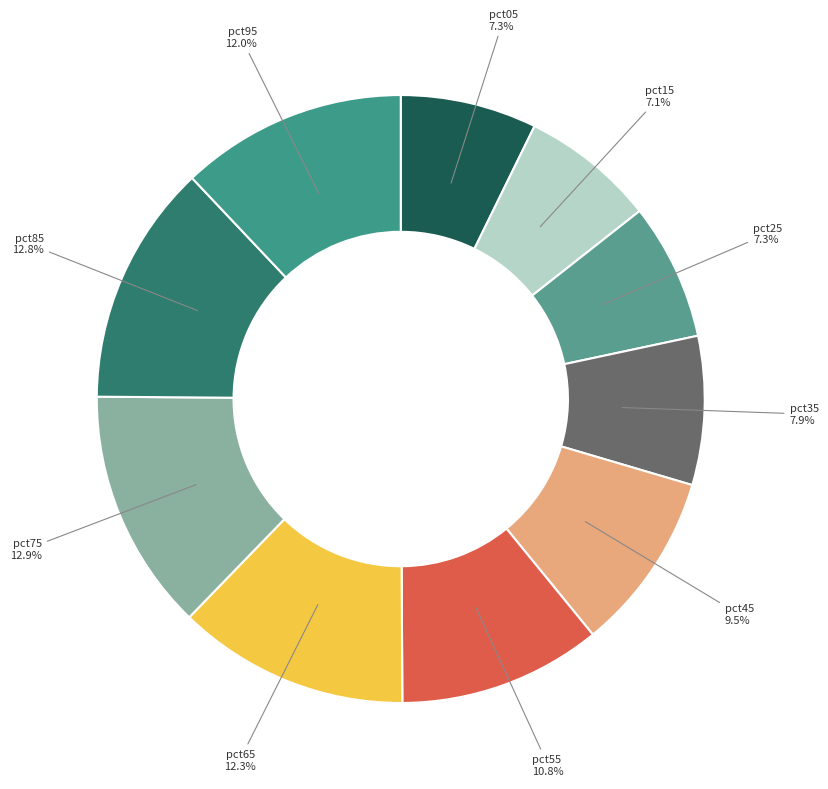

What is the ratio of the value at pct15 to the value at pct85?

0.6